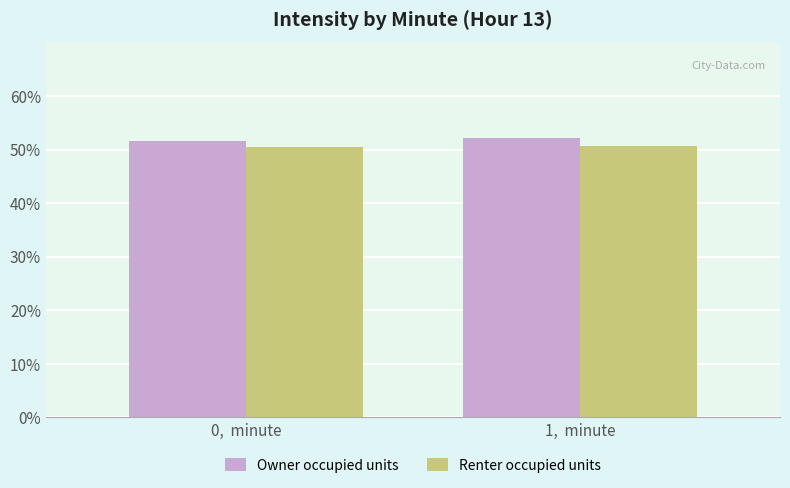

What is the total value across all series at 1,  minute?

102.9